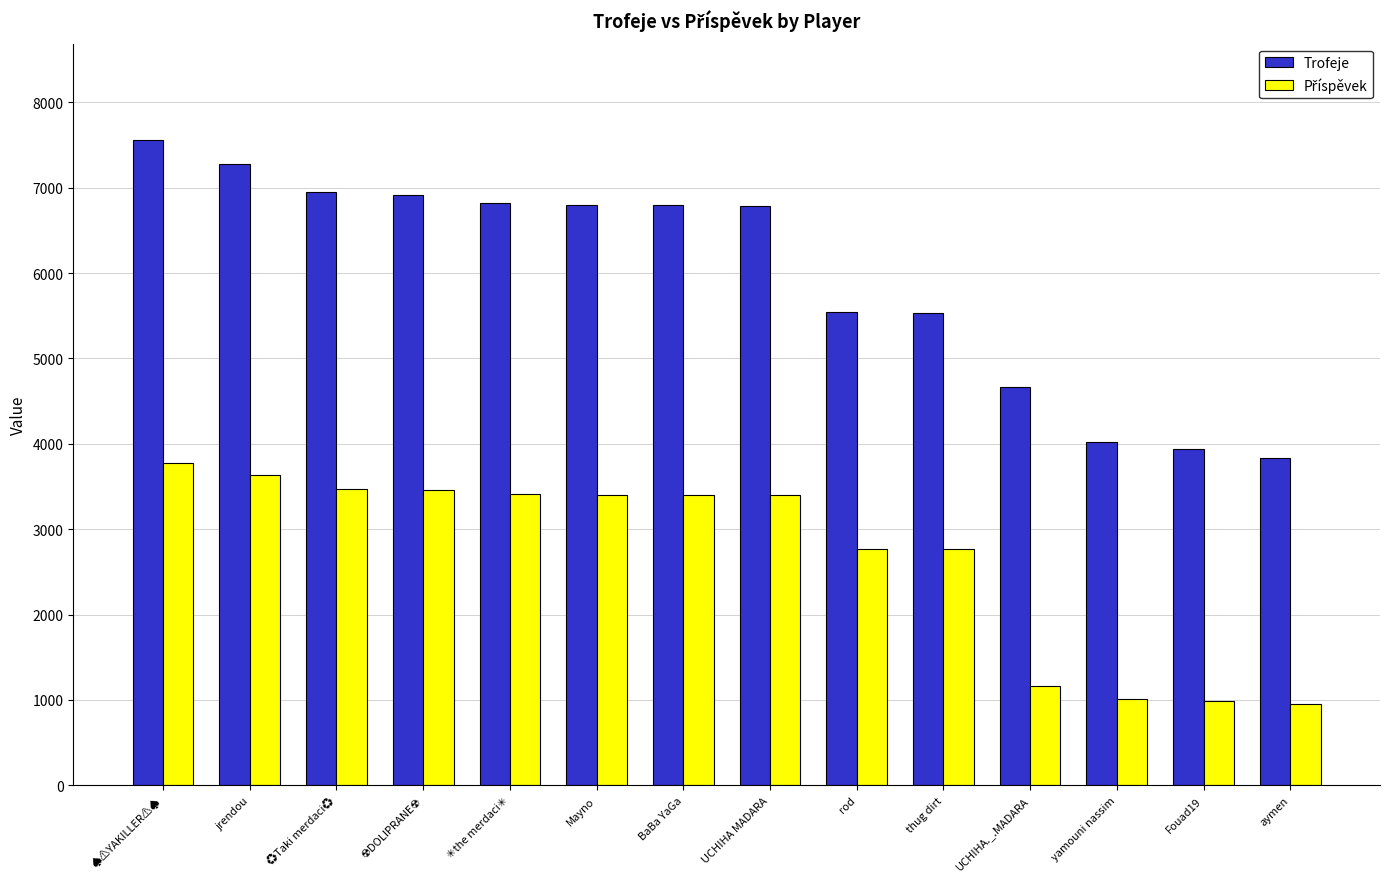

What is the highest value of the Trofeje series?

7553